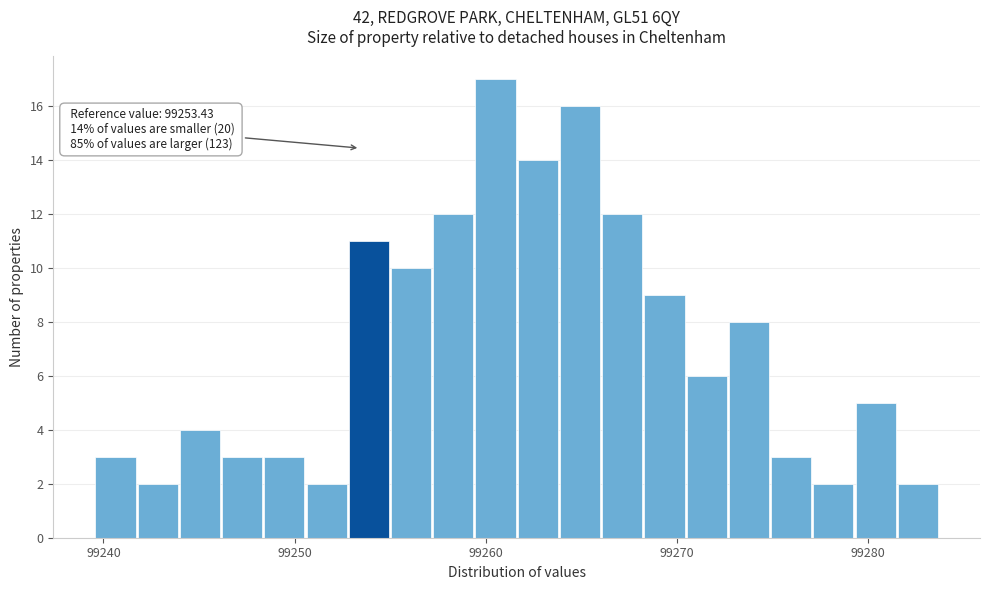

Read against the x-axis, roughly where is the centre of the tallest bar?

99261